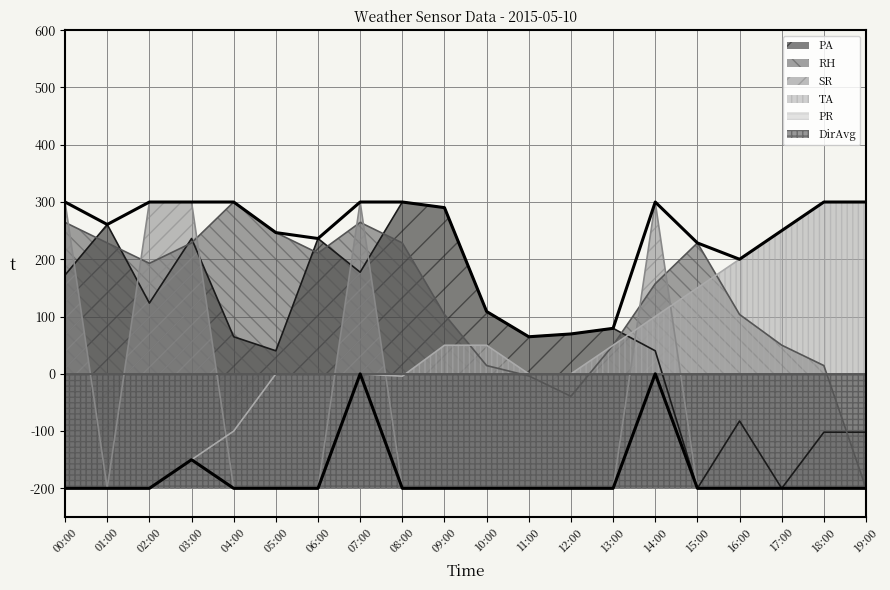

In RH, how many points are higher than both neighbors (excluding endpoints)?

3